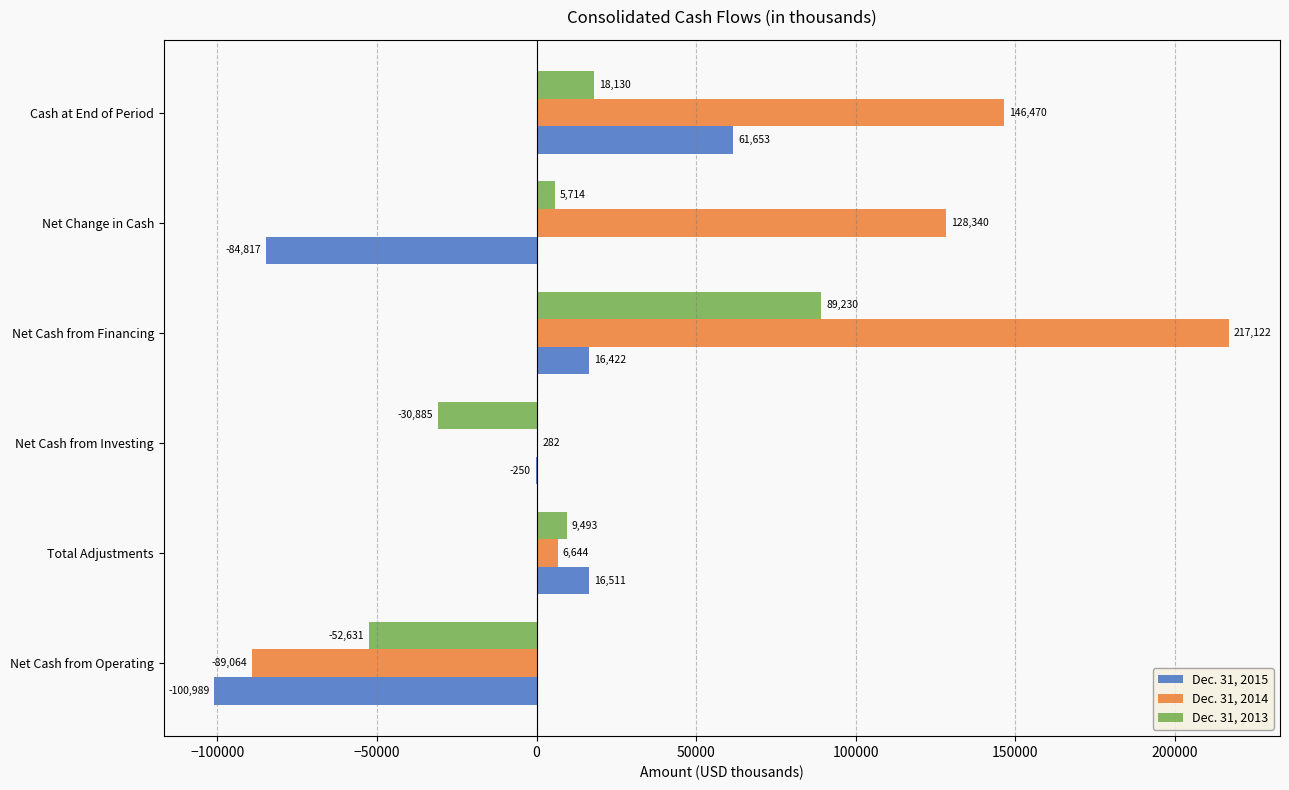

What is the sum of the Dec. 31, 2015 values at Cash at End of Period and Net Cash from Operating?

-39336